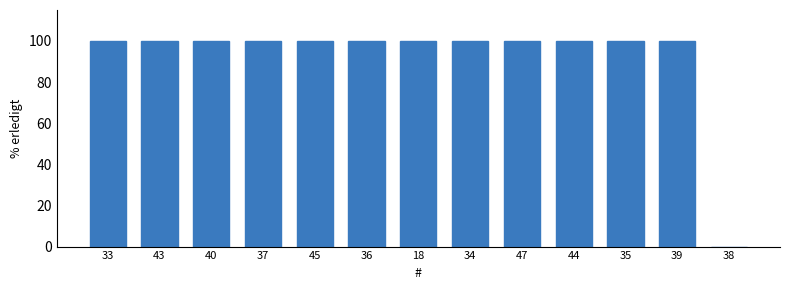

Are the bars grouped side by side (vs. stacked)?

No